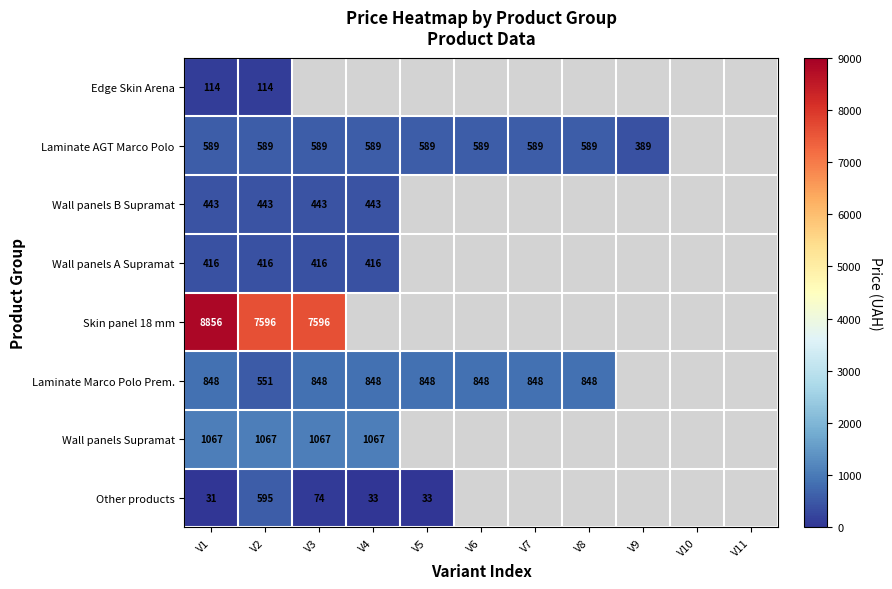

The value of Other products at V5 is 53.6. True or false?

False